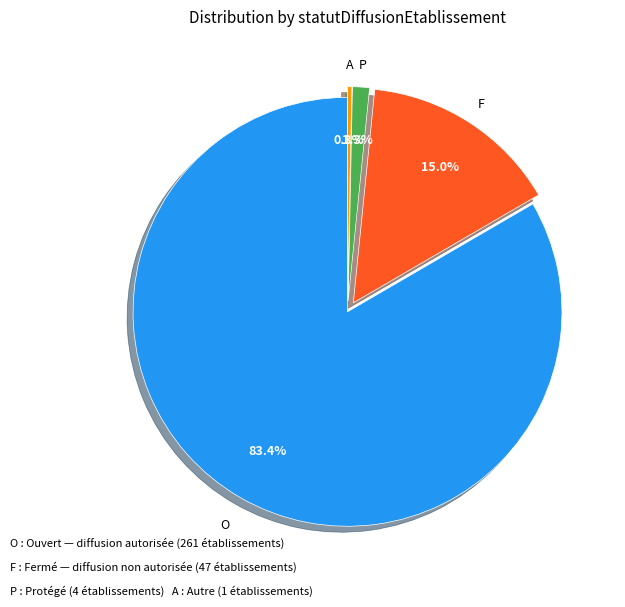

Is there a majority slice in this chart?

Yes